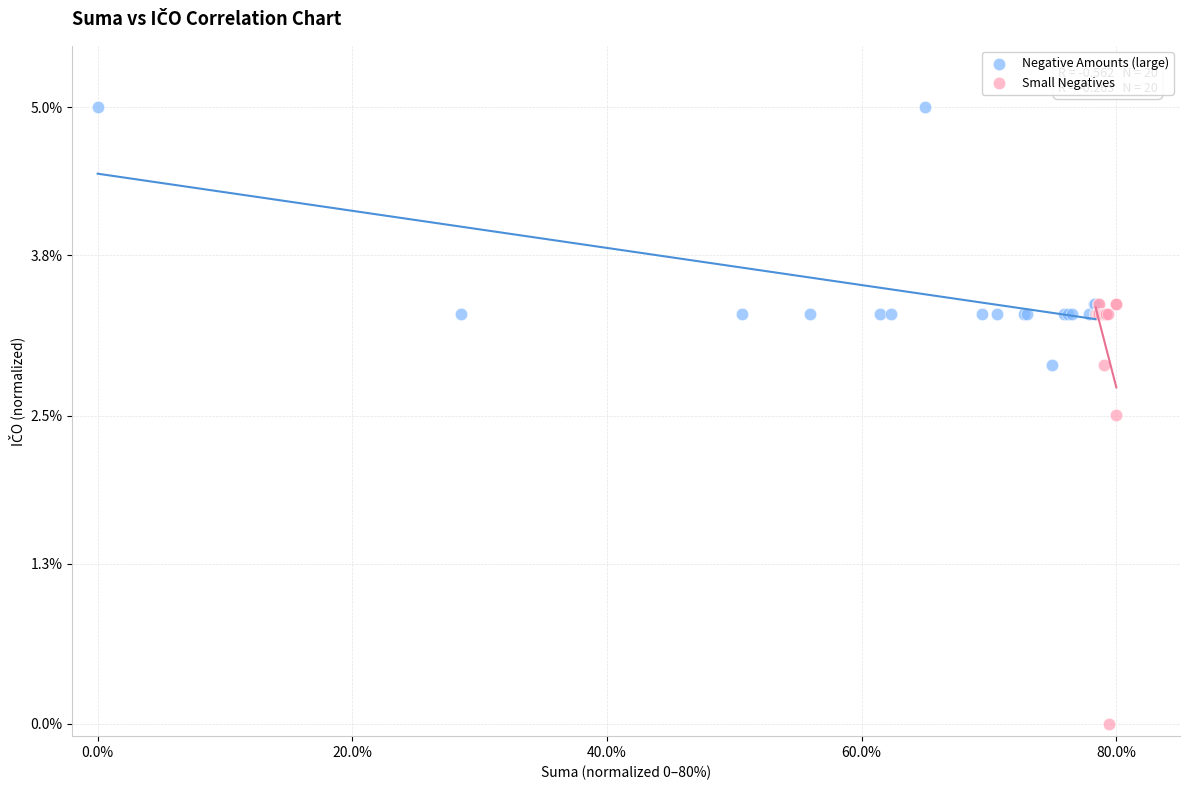

Which series reaches the maximum Y coordinate?

Negative Amounts (large)